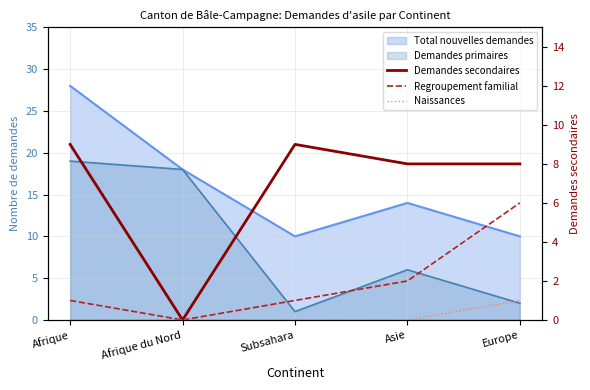

What is the difference between the maximum and minimum values in the Regroupement familial series?

6